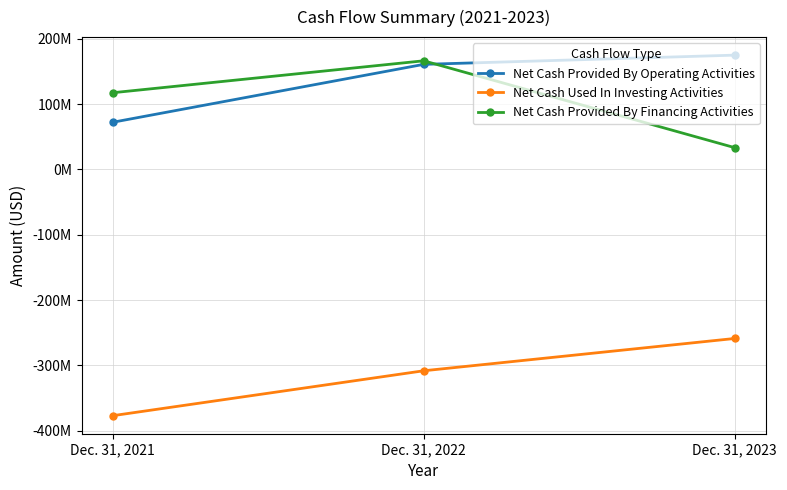

Reading right to left, list all the values displayed in this chart.

Net Cash Provided By Operating Activities: 174876000	160763000	72135000
Net Cash Used In Investing Activities: -258666000	-308090000	-376829000
Net Cash Provided By Financing Activities: 33284000	166209000	117333000